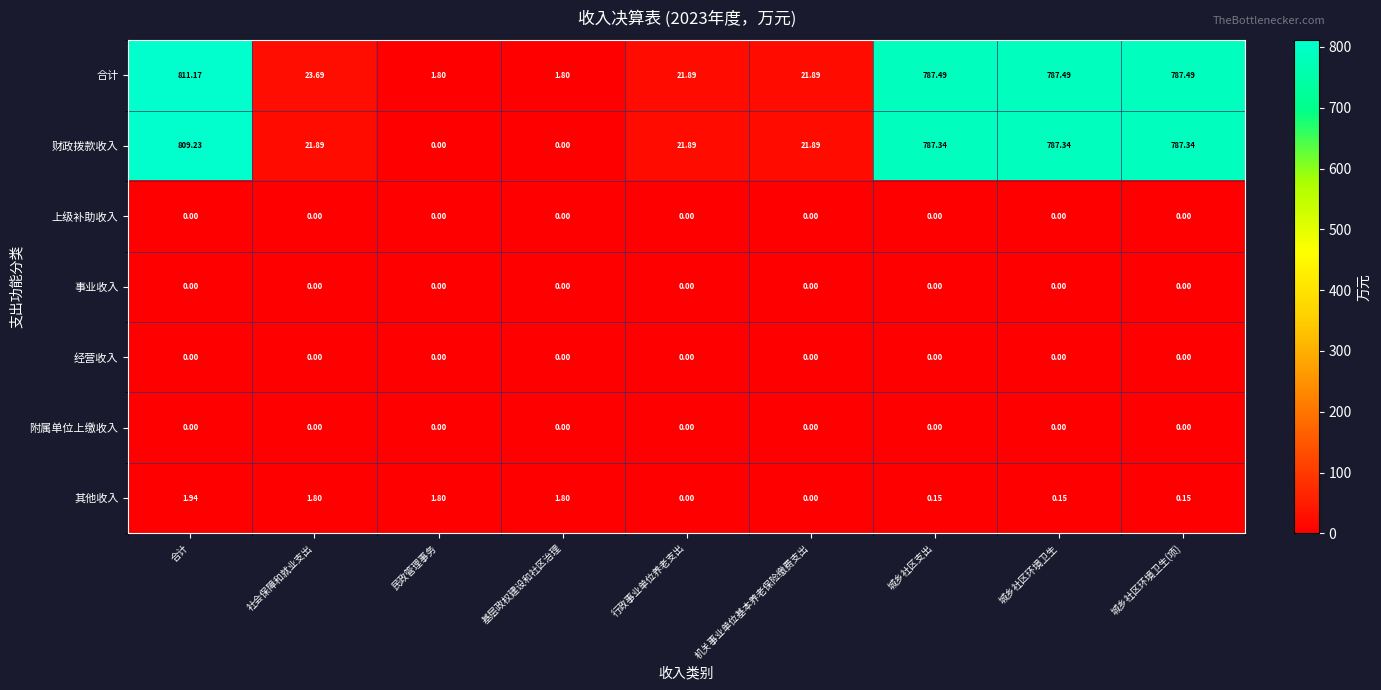

At which category is the sum across all series the highest?

合计